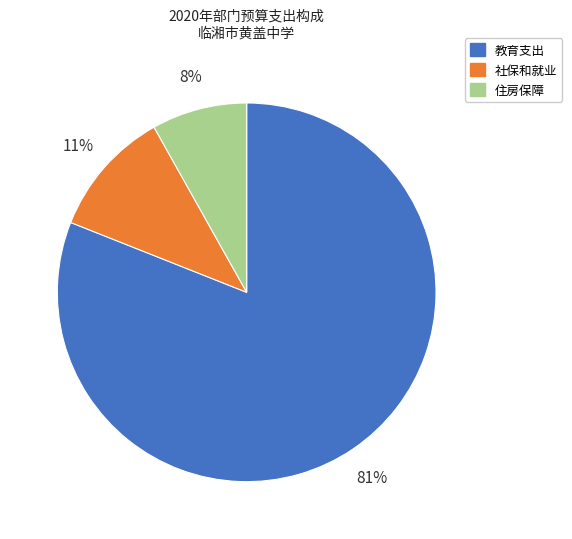

To the nearest percent, what is the difference between the largest and smallest slice percentages?

73%